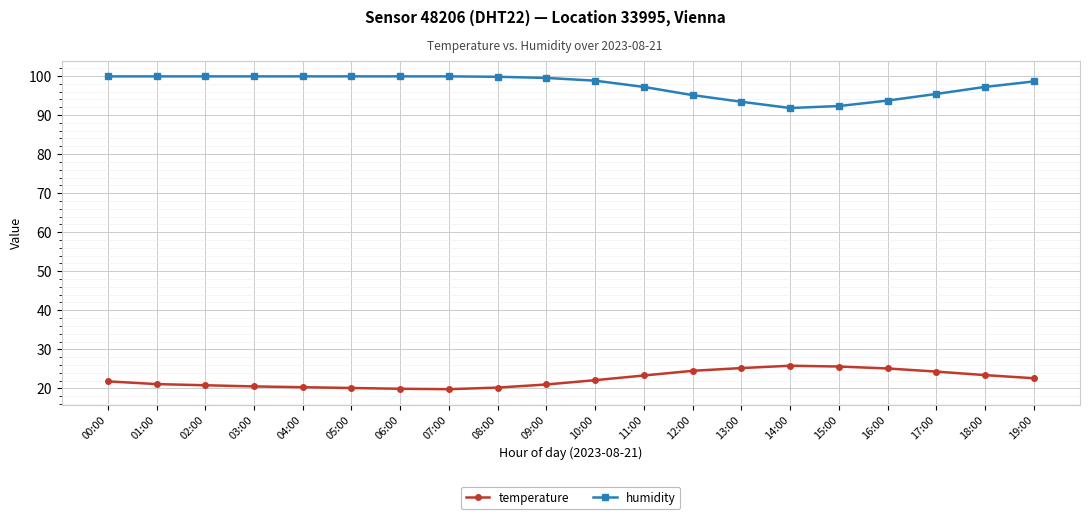

The temperature series shows 20.5 at 03:00. True or false?

True